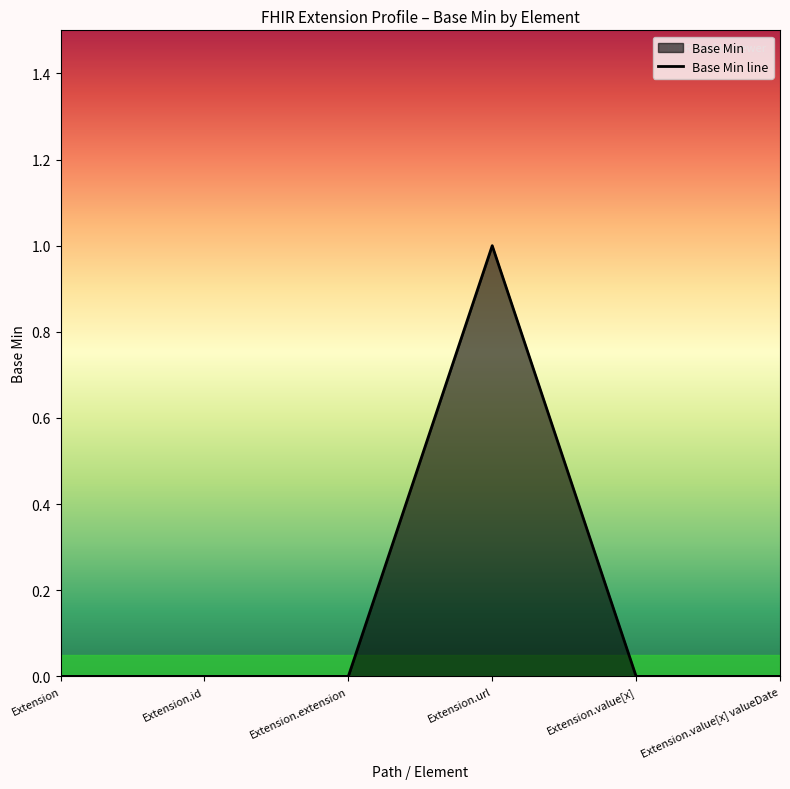

Rank the categories by value from lowest to highest.

Extension, Extension.id, Extension.extension, Extension.value[x], Extension.value[x] valueDate, Extension.url